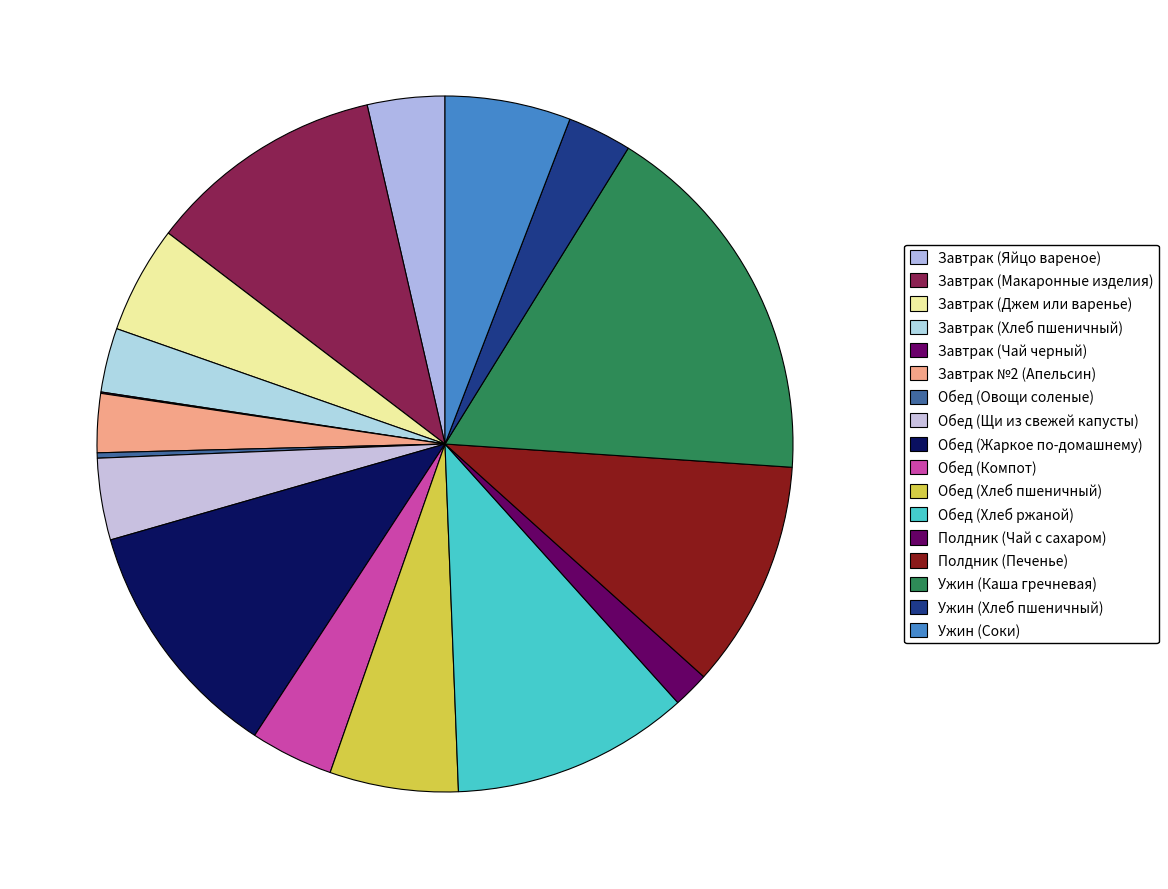

How much of the chart is everything except Обед (Хлеб пшеничный)?

94.0%